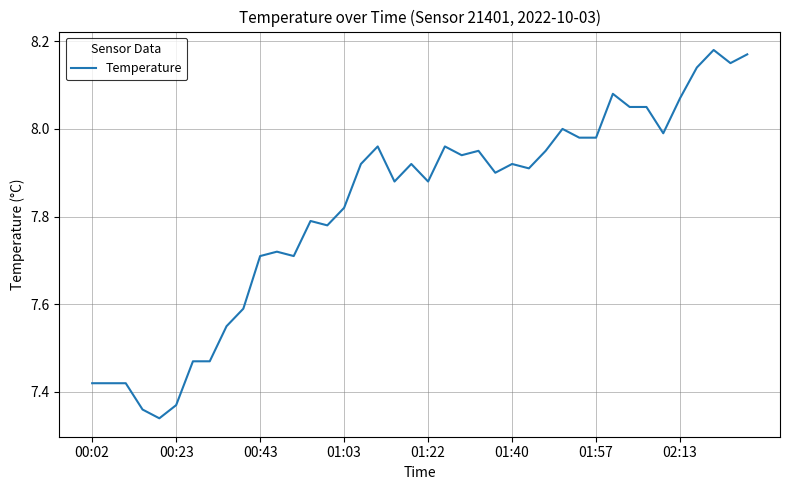

Is it true that the value at 01:03 is 12.5?

False